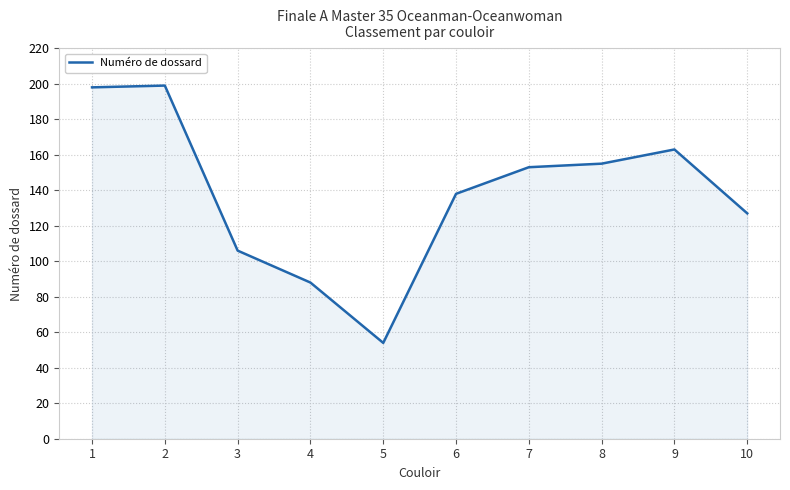

The chart shows a value of 138 at 2. True or false?

False